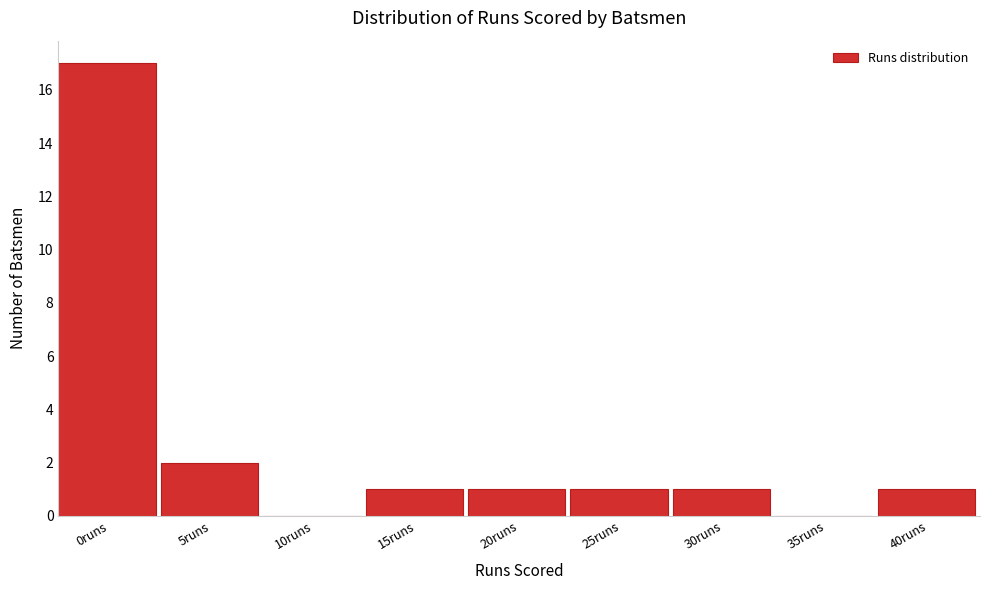

Reading left to right, what are all the values shown in this chart?

0runs=17	5runs=2	10runs=0	15runs=1	20runs=1	25runs=1	30runs=1	35runs=0	40runs=1